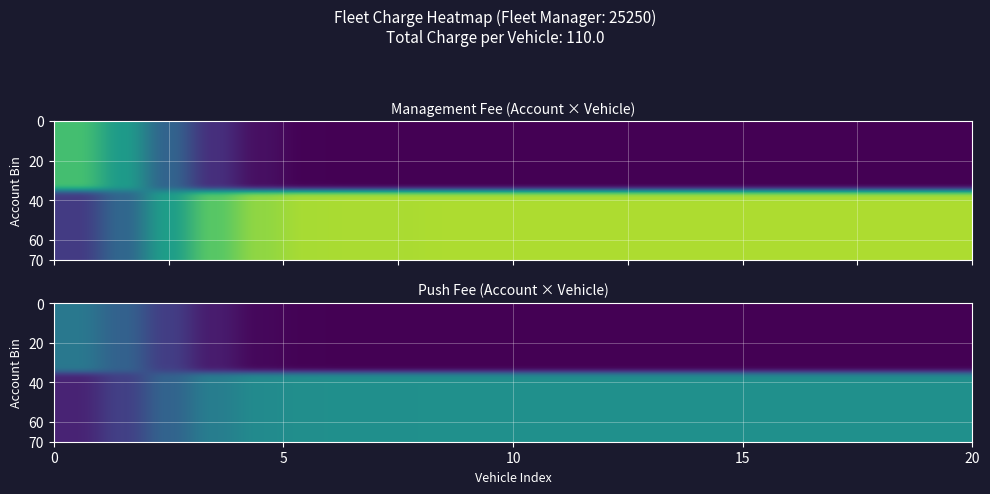

True or false: 25252 has a value of 3 at 378744.

False